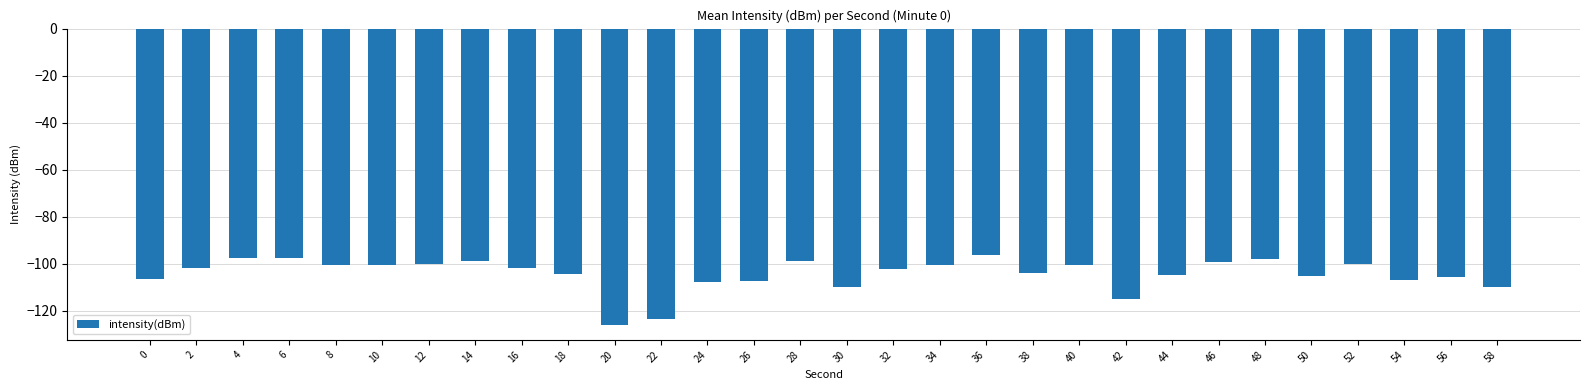

What is the smallest value displayed?

-126.2